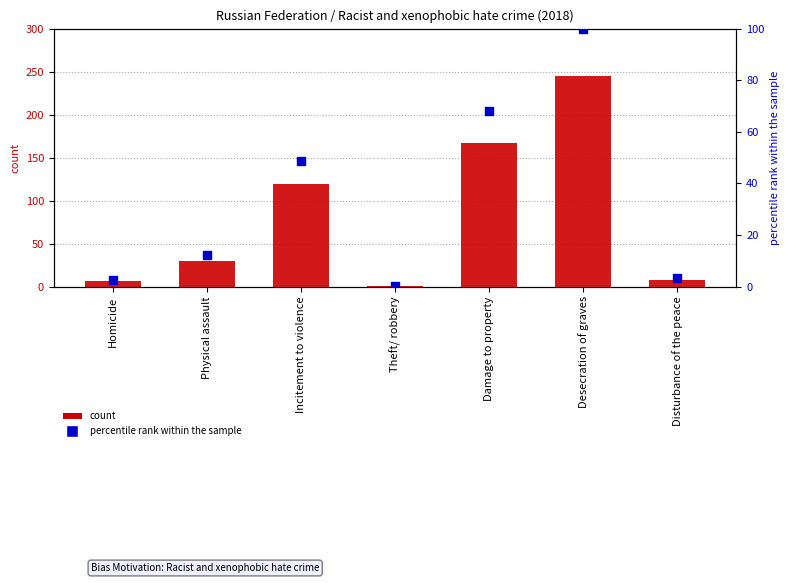

Is the value of count at Theft/ robbery greater than the value of percentile rank within the sample at Homicide?

No